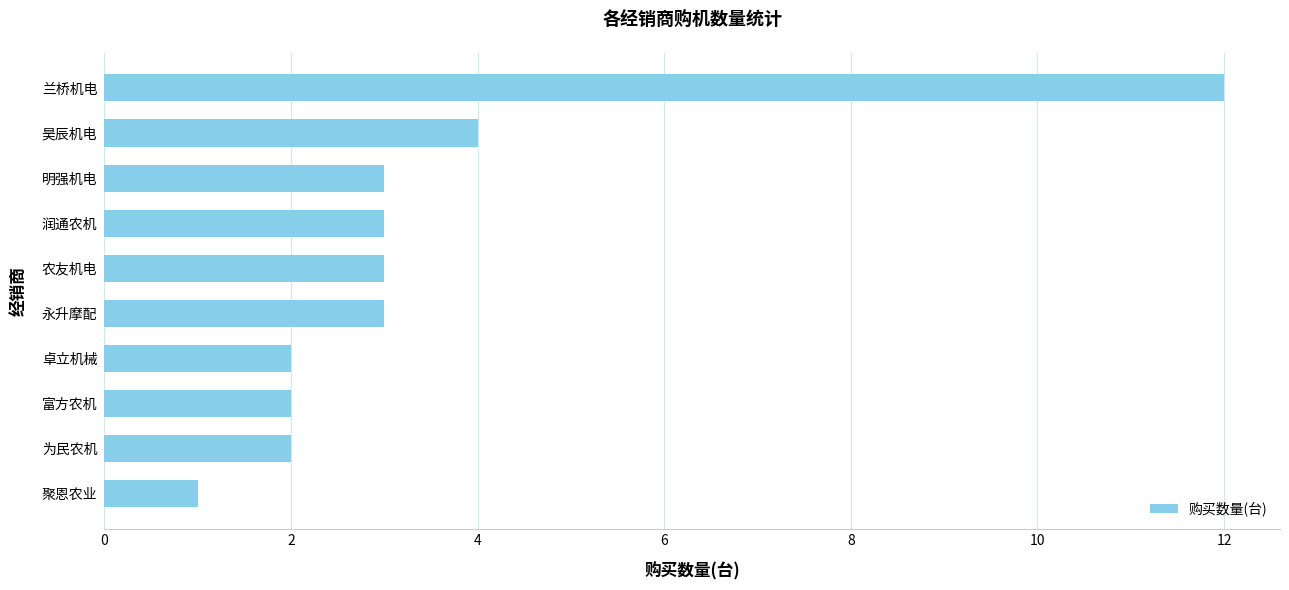

Where is the data nearest to the value 6?

昊辰机电